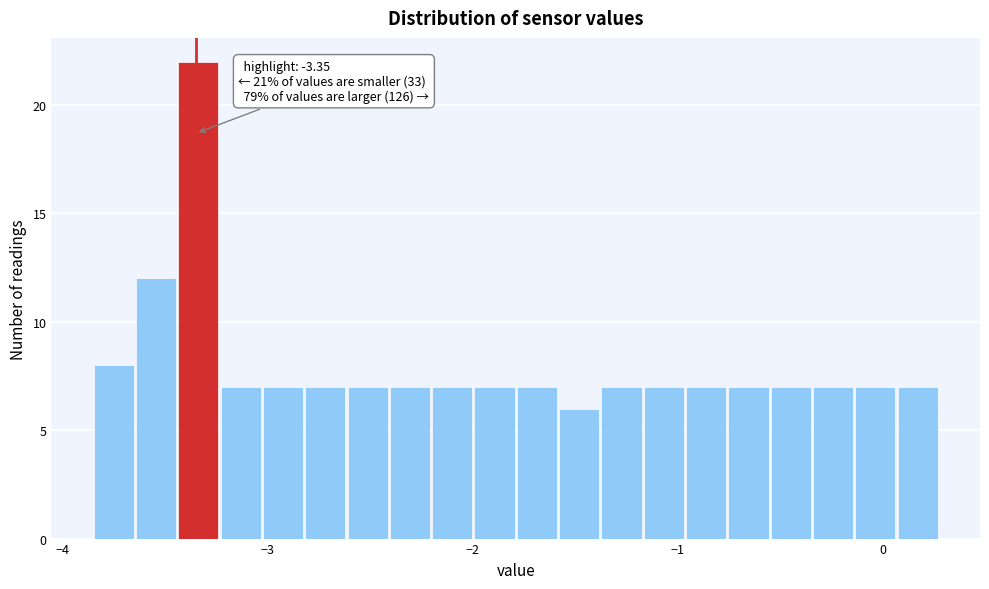

Read against the x-axis, roughly where is the centre of the tallest bar?

-3.3